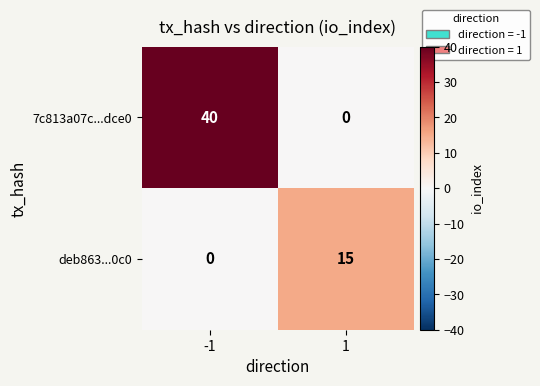

List the series in order of their overall mean, lowest first.

deb863...0c0, 7c813a07c...dce0